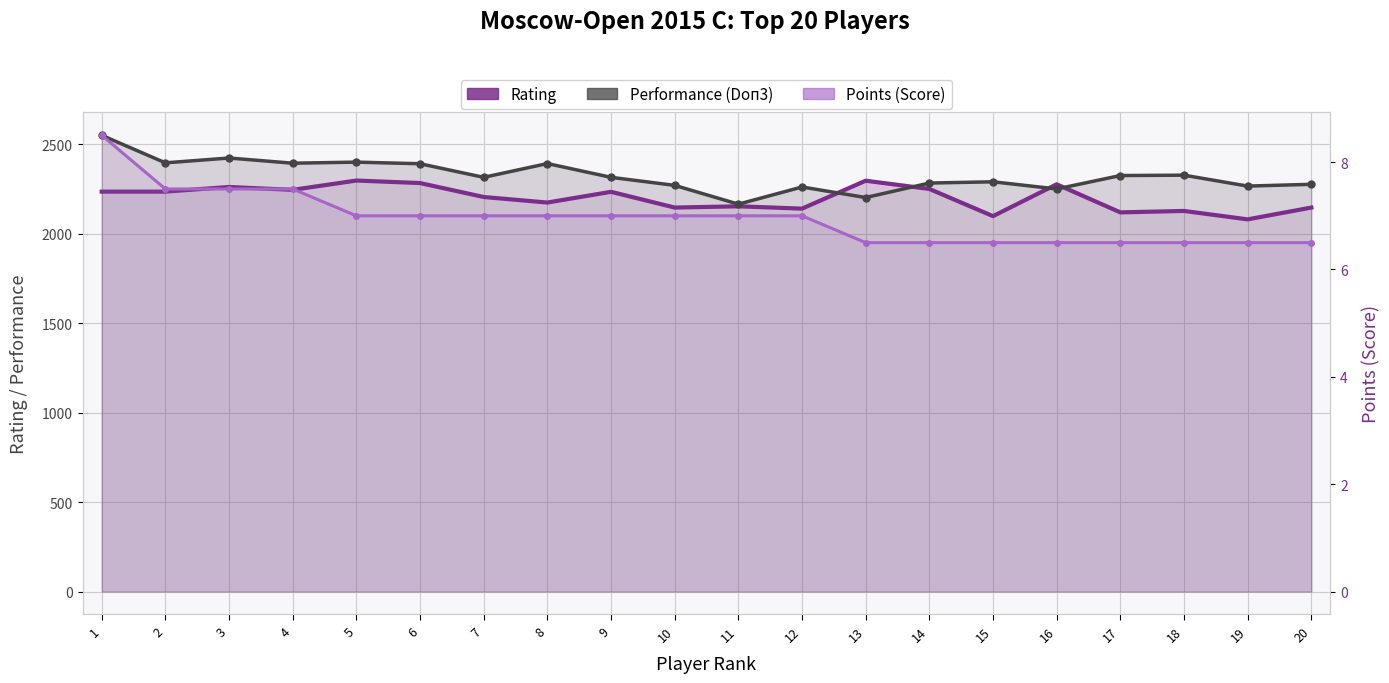

Rank the categories by Rating value from lowest to highest.

19, 15, 17, 18, 12, 10, 20, 11, 8, 7, 9, 1, 2, 4, 14, 3, 16, 6, 13, 5